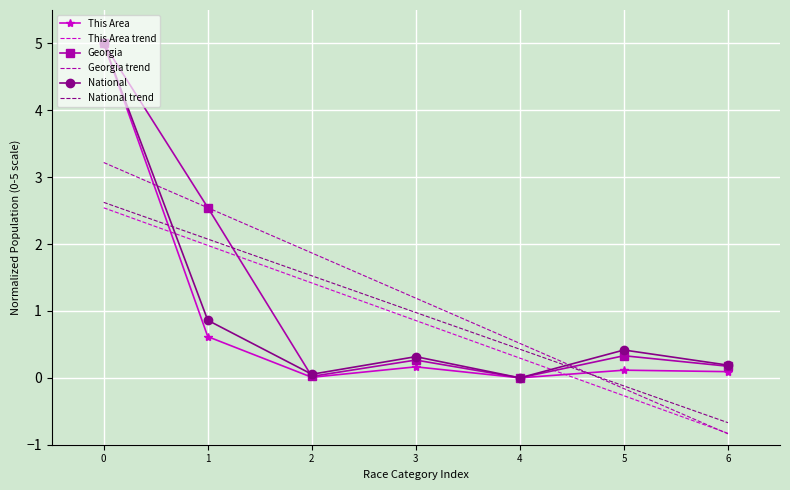

What is the total value across all series at 0?

23.4